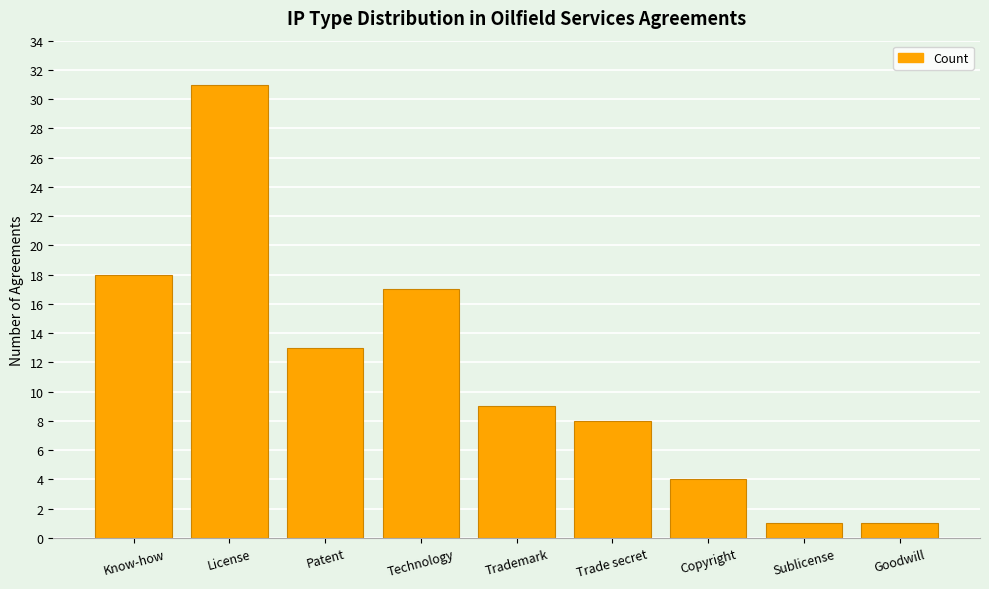

What is the change in value from Patent to Goodwill?

-12